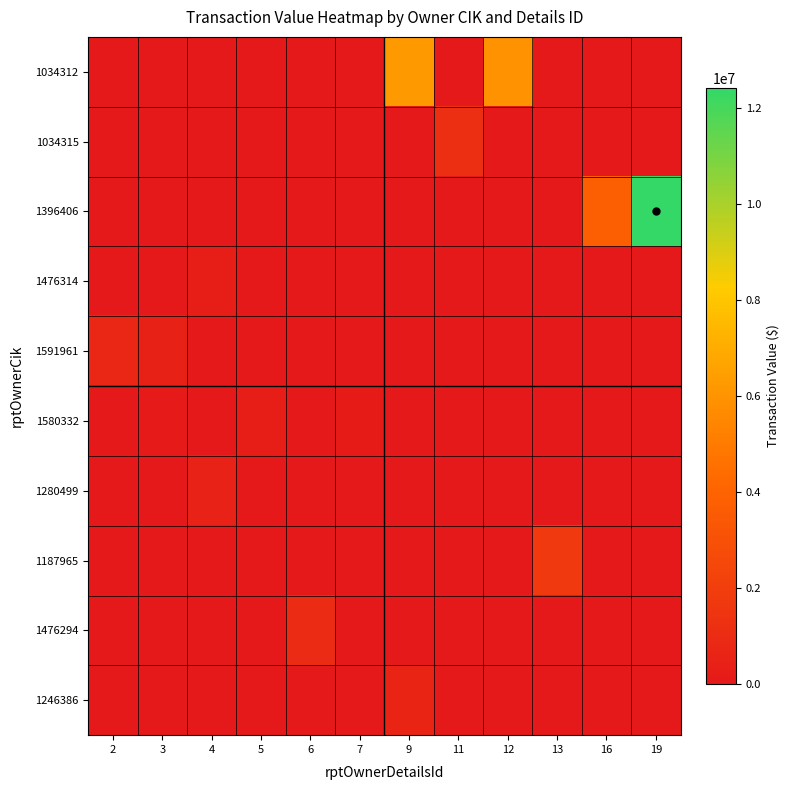

At 9, list the series in order from smallest to largest.

1034315, 1396406, 1476314, 1591961, 1580332, 1280499, 1187965, 1476294, 1246386, 1034312